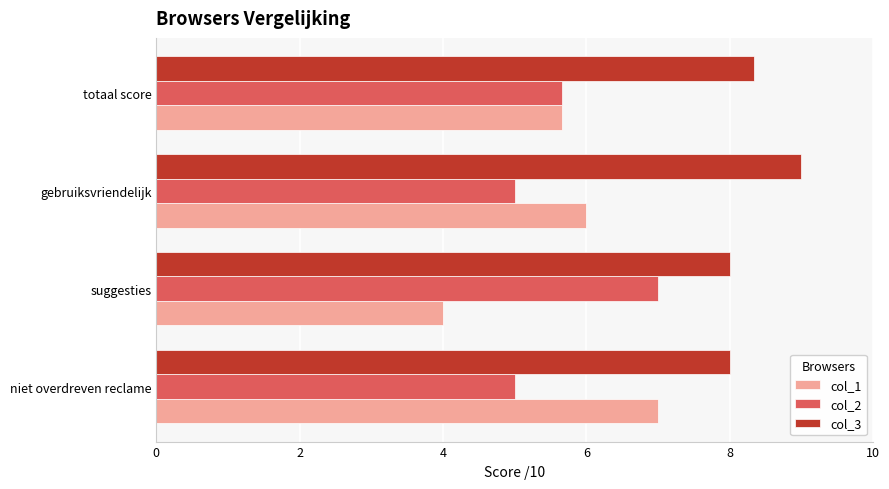

What value does the col_1 series have at suggesties?

4.0